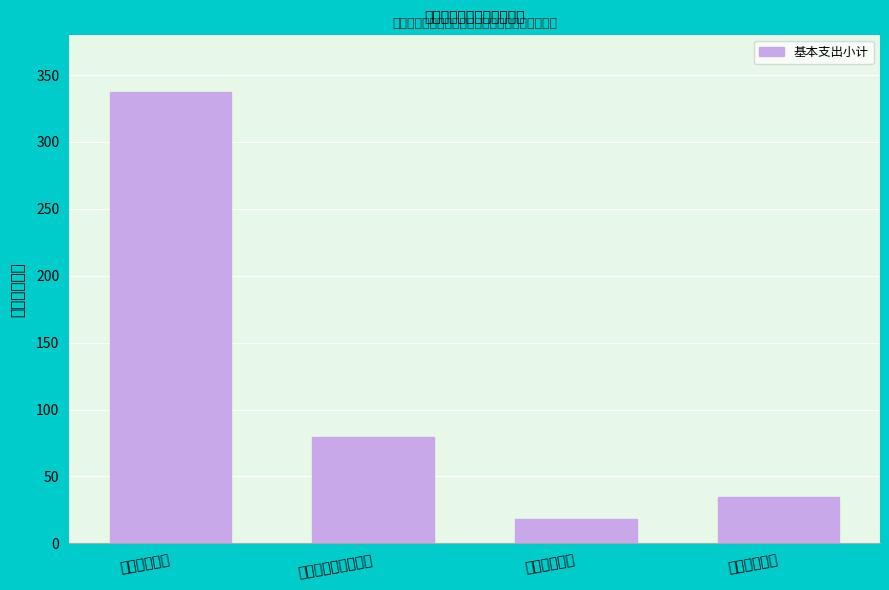

Reading left to right, extract all data points from this chart.

科学技术支出=337.1	社会保障和就业支出=79.7	卫生健康支出=17.9	住房保障支出=34.9